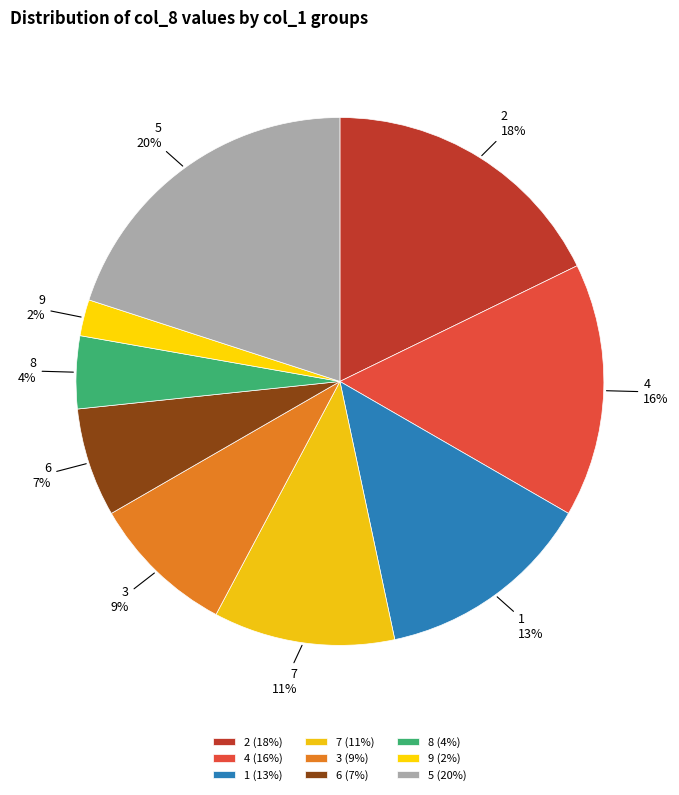

Which slice is the smallest?

9